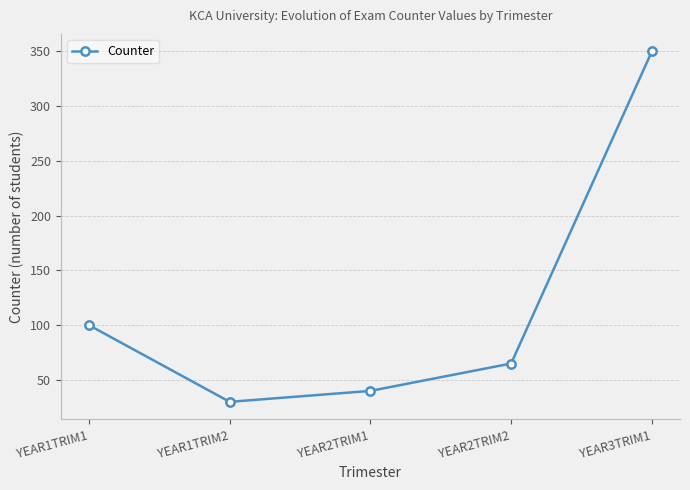

What is the difference between the maximum and minimum values?

320